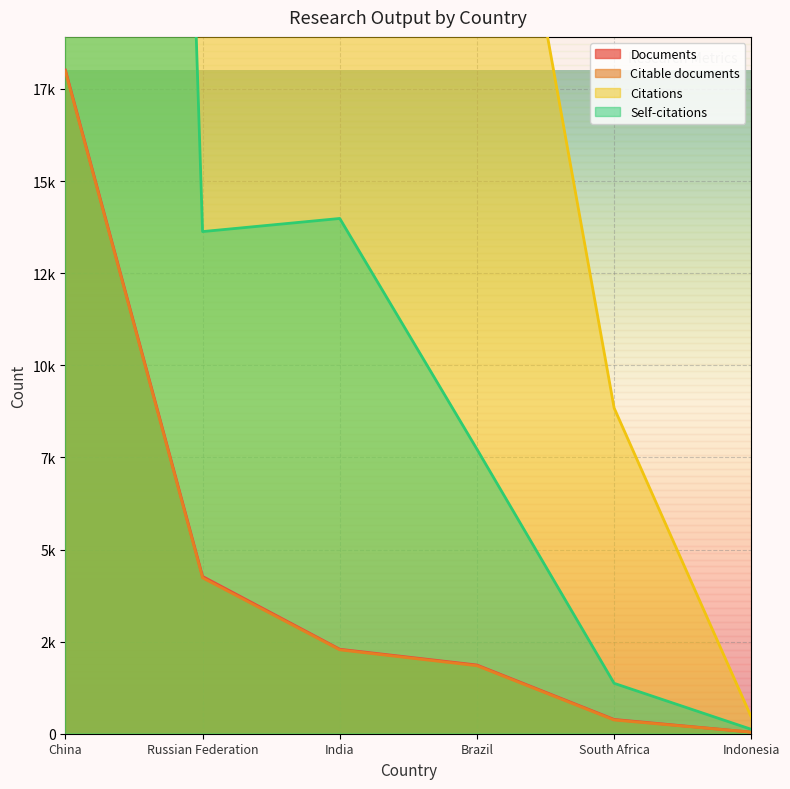

What is the lowest value of the Citations series?

451